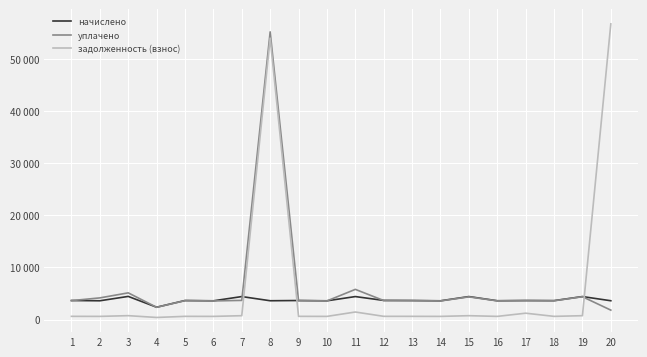

True or false: начислено has a value of 3644.3 at 1.

True